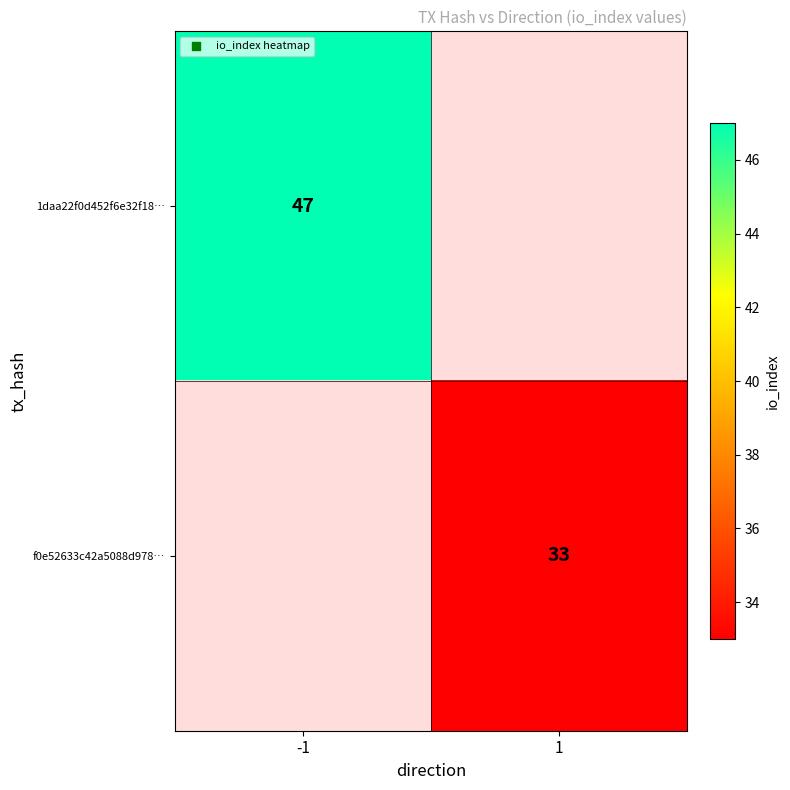

How many data points does each series have?

2